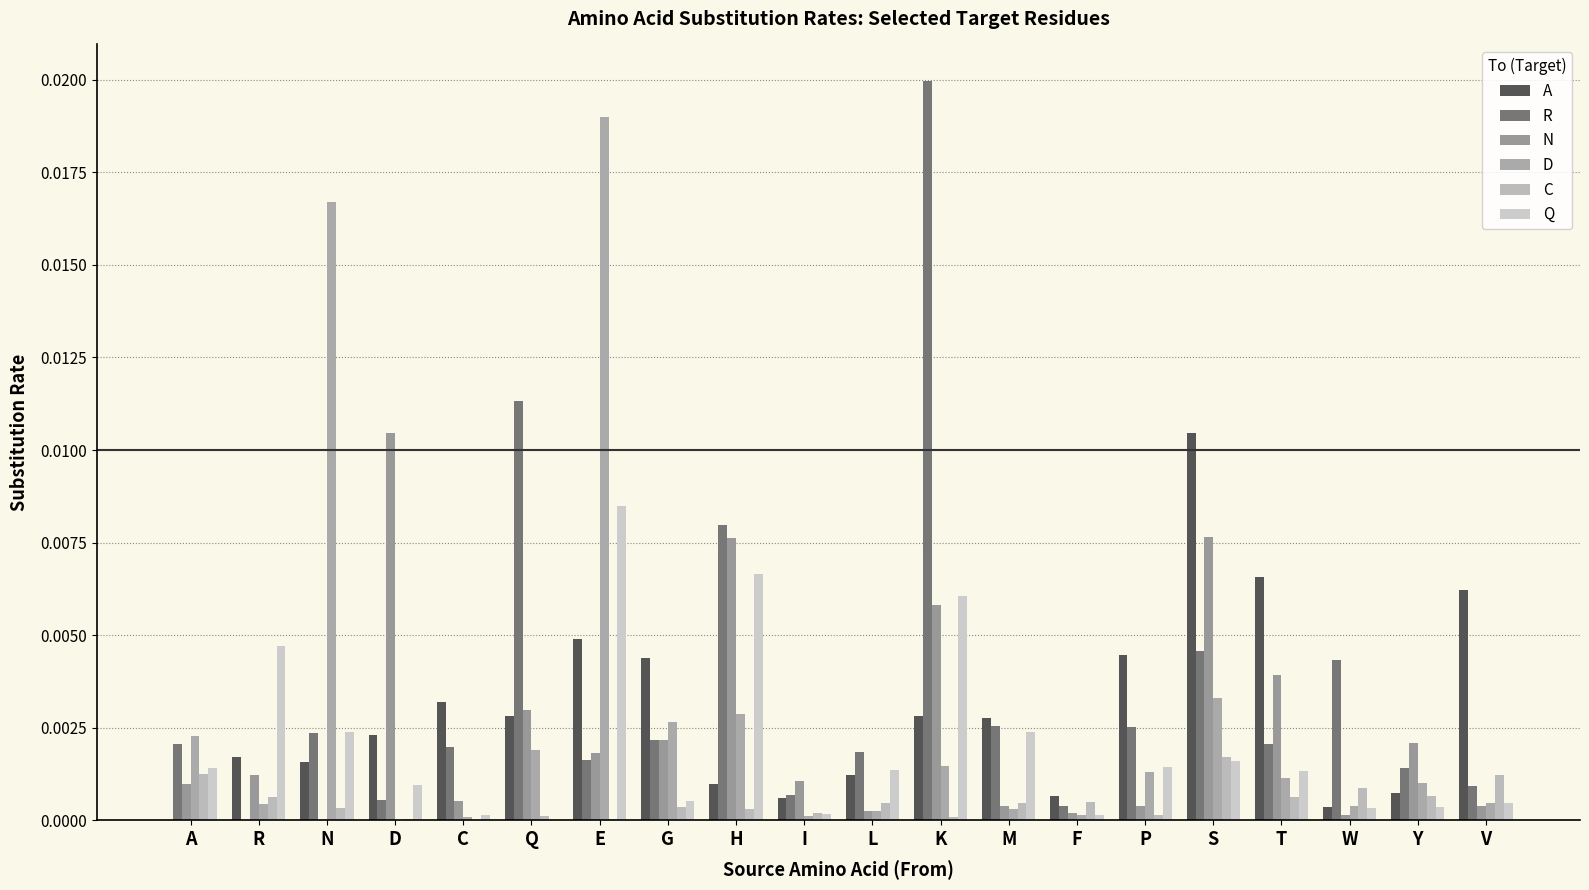

What is the label of the 14th bar from the right?

E